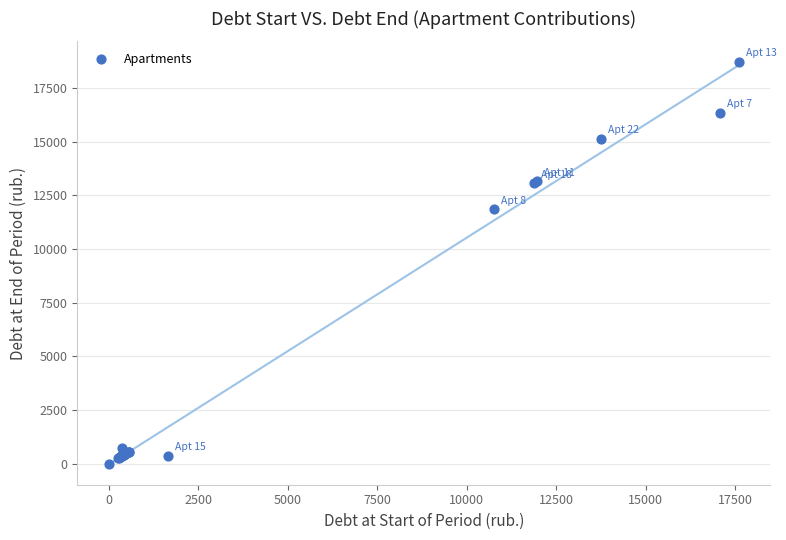

What Y value in the scatter plot is closest to 9366?

11851.8